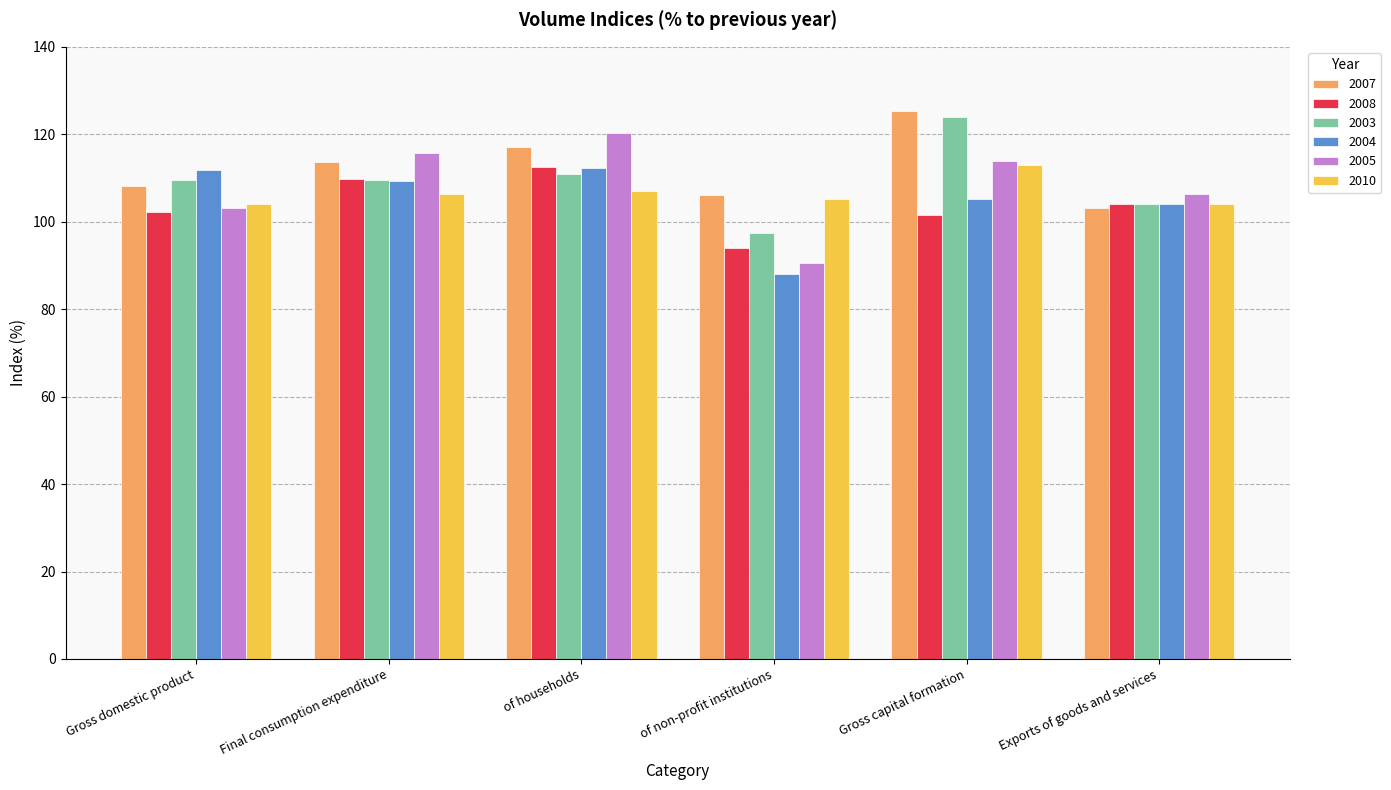

What is the minimum value shown in the chart?

88.0